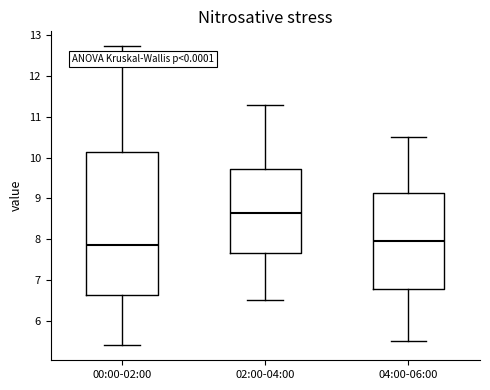

Where does the lower whisker of the box for 00:00-02:00 end on the y-axis? The values are not printed on the chart, so give them approximately, as read against the axis.

5.4